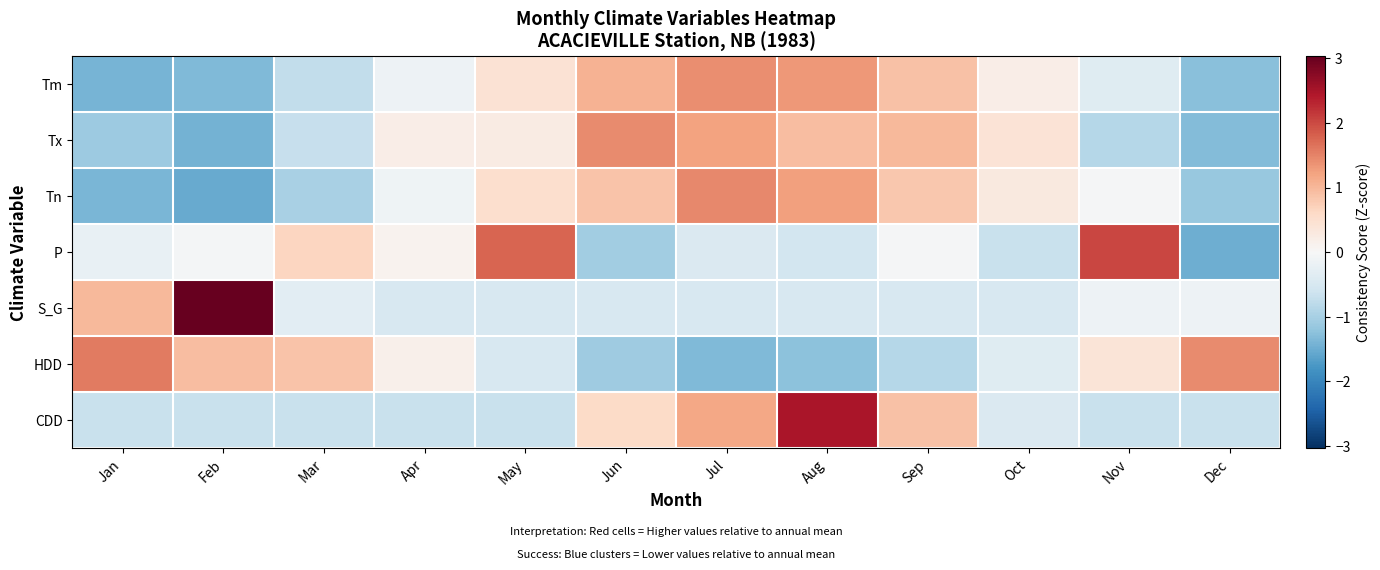

What is the total value across all series at Nov?

0.3